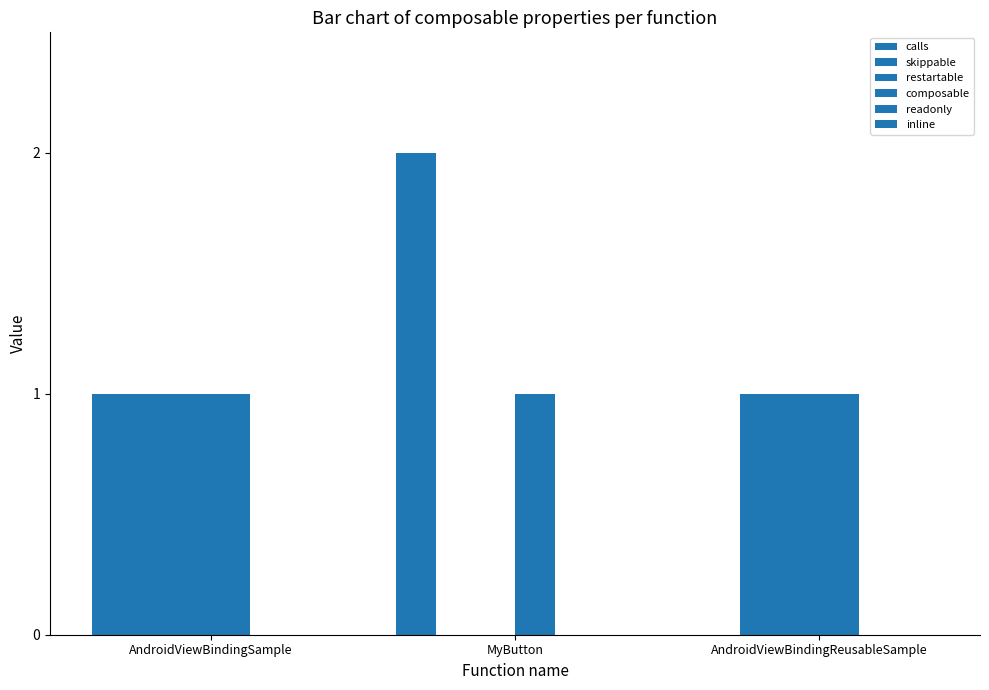

What is the spread (max minus min) of values at AndroidViewBindingReusableSample?

1